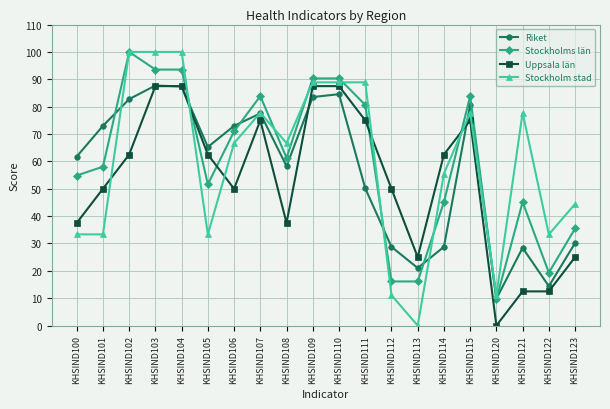

Count the number of data series in this chart.

4